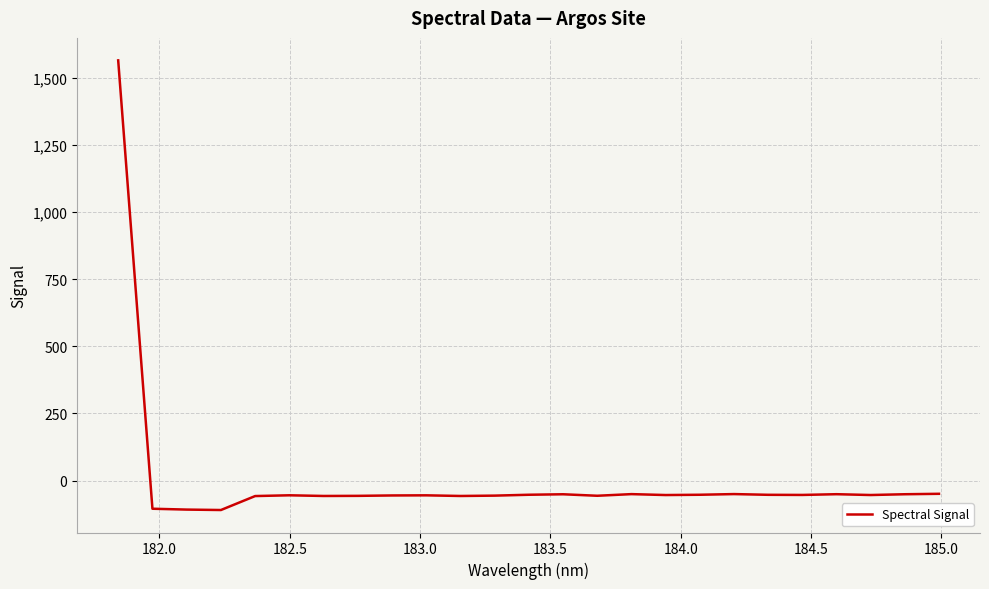

How many positive values are there?

1